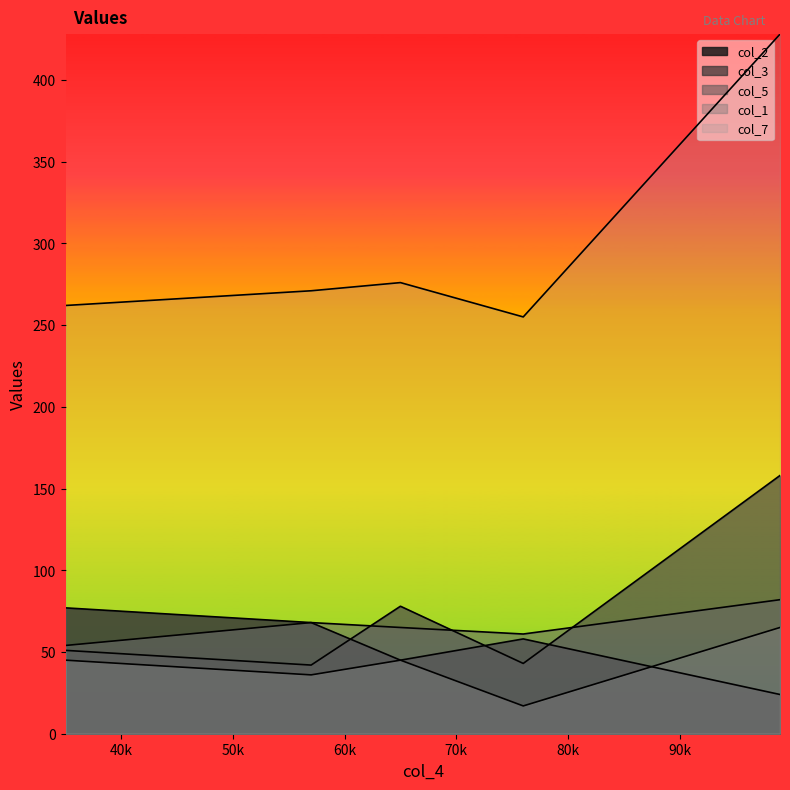

Reading right to left, extract all data points from this chart.

col_2: 76=58	57=68	99=24	35=77	65=45
col_3: 76=43	57=42	99=158	35=51	65=78
col_5: 76=61	57=68	99=82	35=54	65=65
col_1: 76=17	57=36	99=65	35=45	65=45
col_7: 76=255	57=271	99=428	35=262	65=276